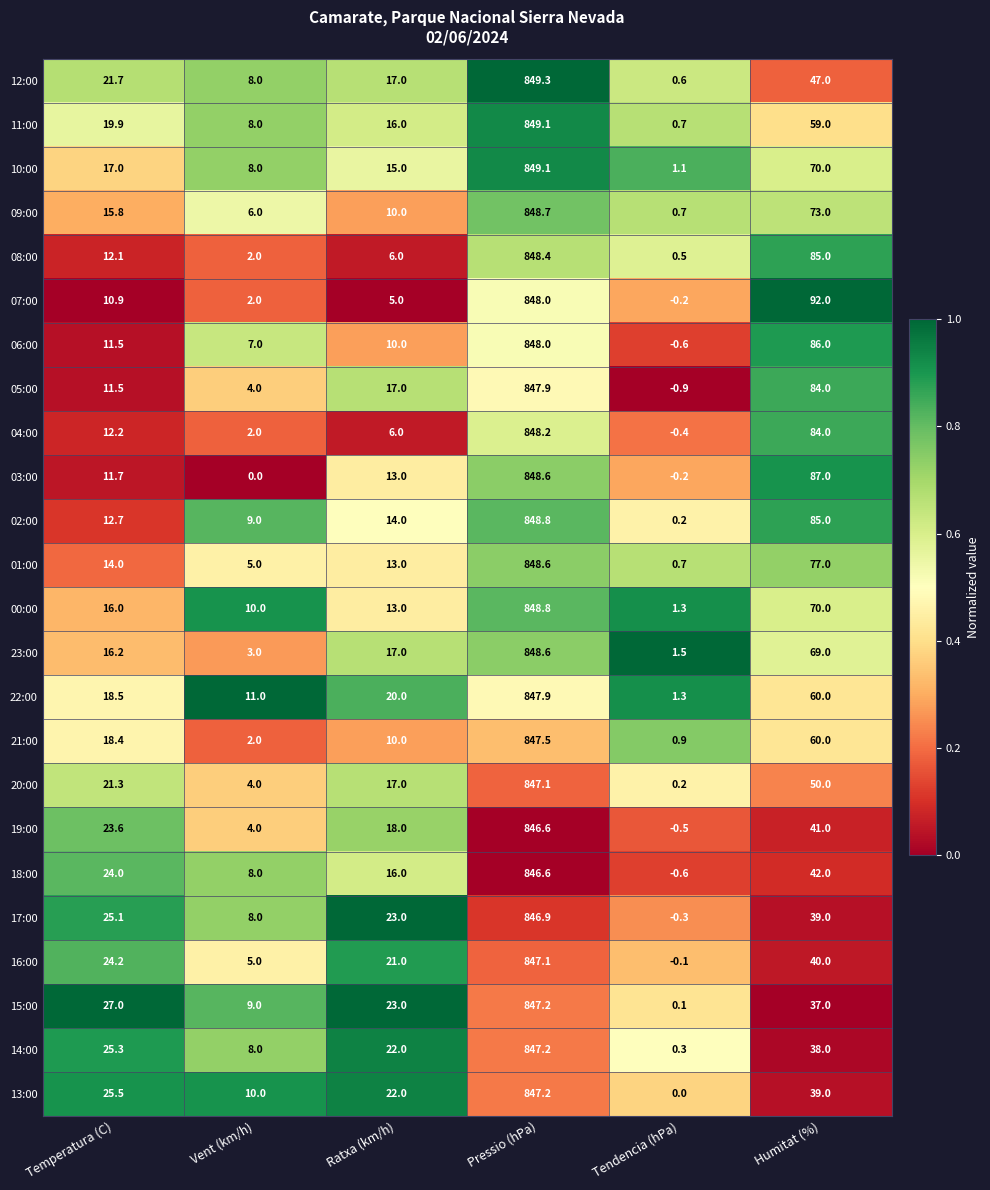

What is the maximum value shown in the chart?

849.3